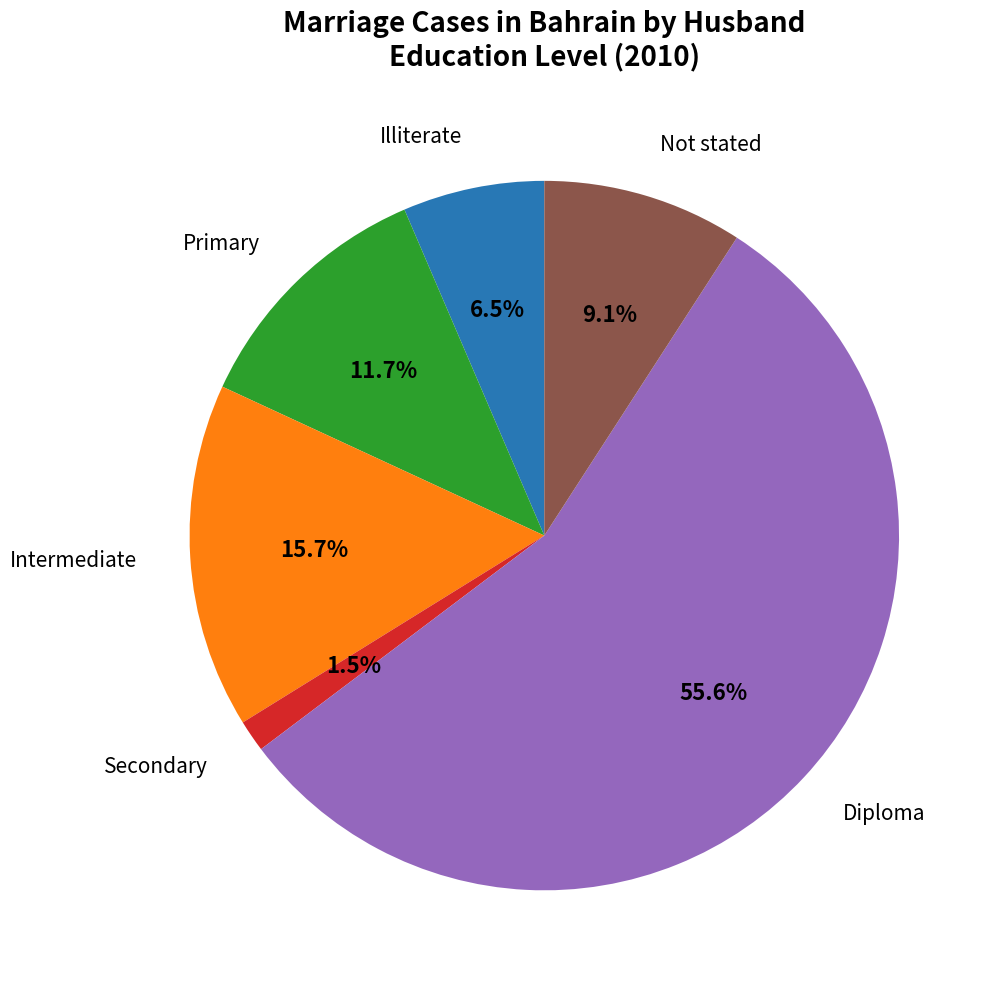

Is there any slice that represents more than half of the pie?

Yes